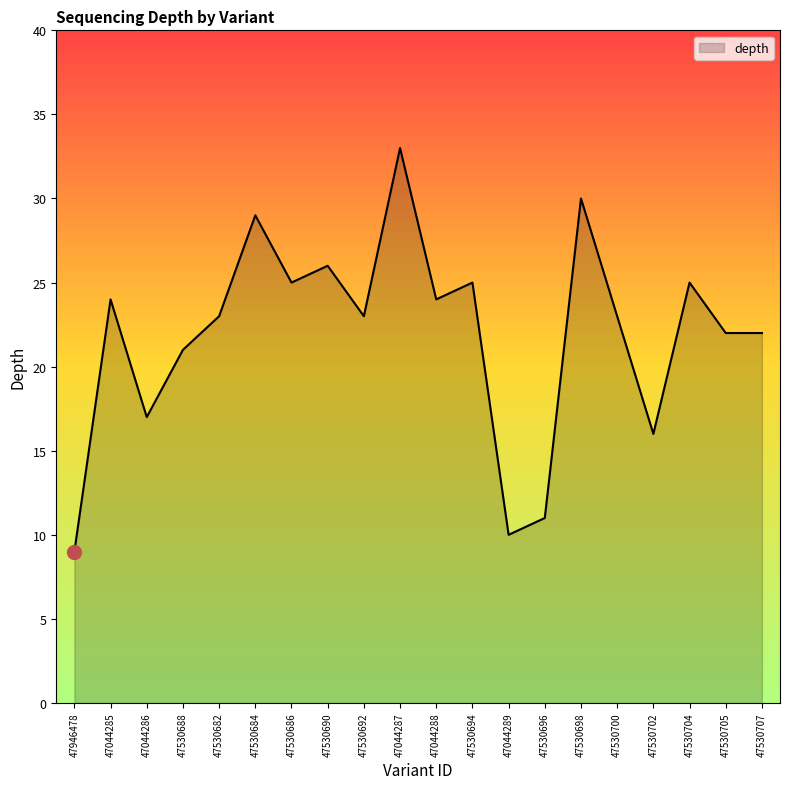

Reading right to left, extract all data points from this chart.

47530707=22	47530705=22	47530704=25	47530702=16	47530700=23	47530698=30	47530696=11	47044289=10	47530694=25	47044288=24	47044287=33	47530692=23	47530690=26	47530686=25	47530684=29	47530682=23	47530688=21	47044286=17	47044285=24	47946478=9